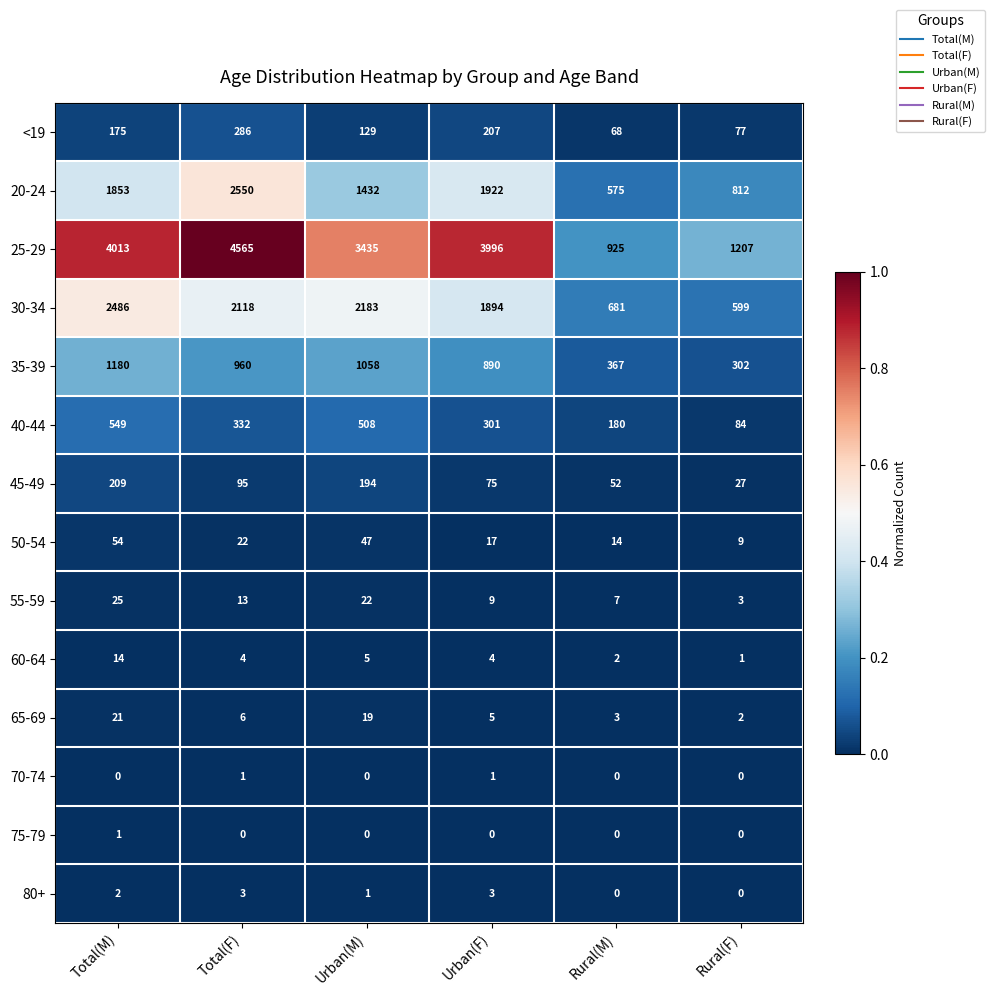

Rank the categories by 25-29 value from highest to lowest.

Total(F), Total(M), Urban(F), Urban(M), Rural(F), Rural(M)